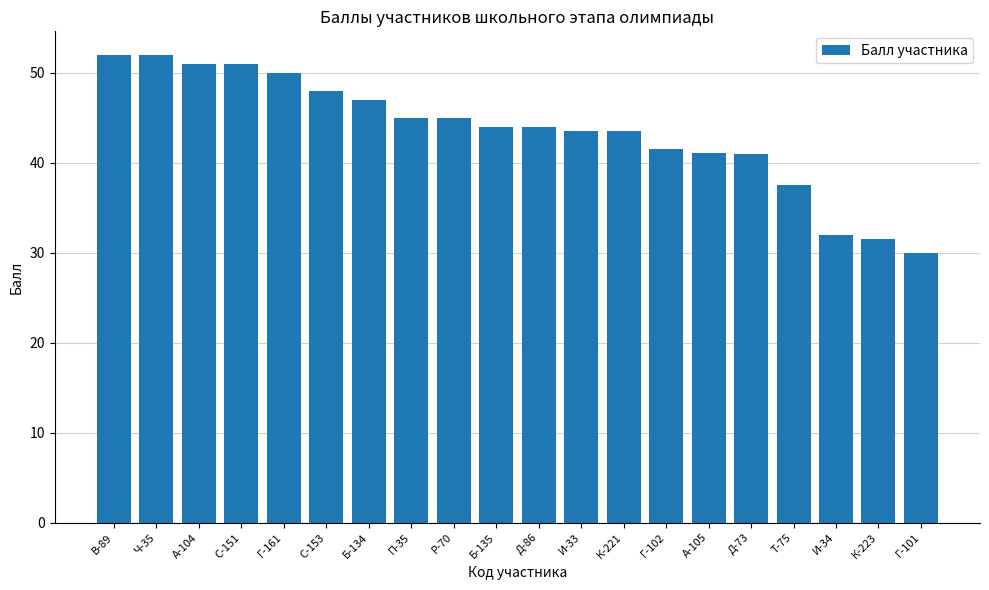

What is the difference between the second highest and minimum values?

22.0